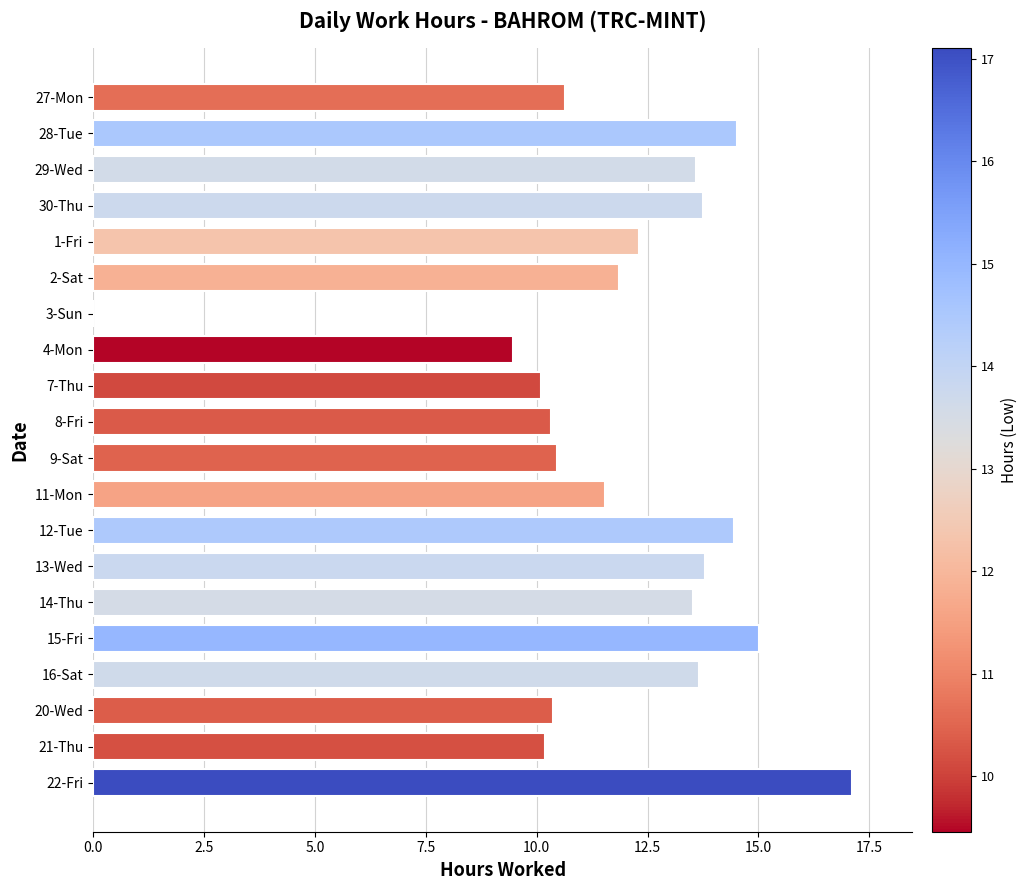

What is the approximate value at 2-Sat?

11.9